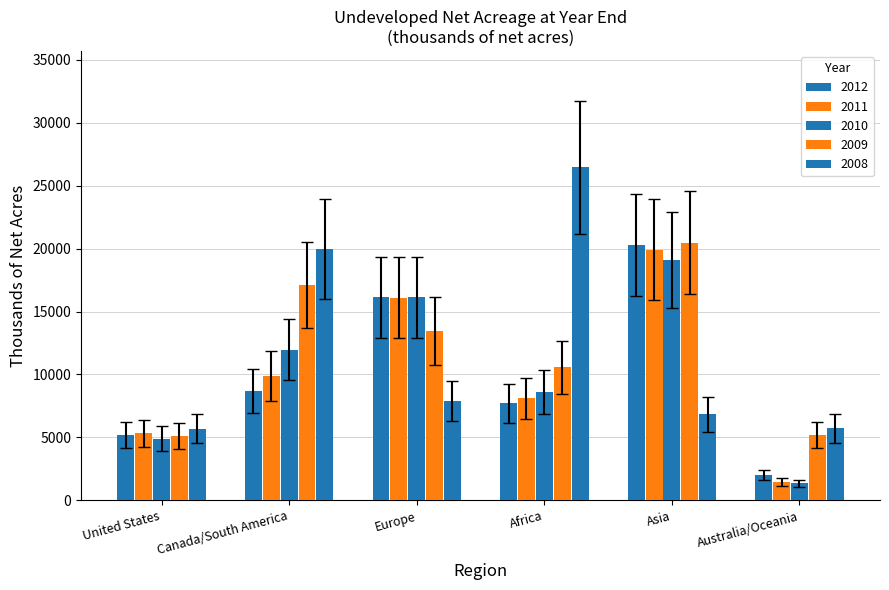

How many data points in 2012 are less than 8700?

3